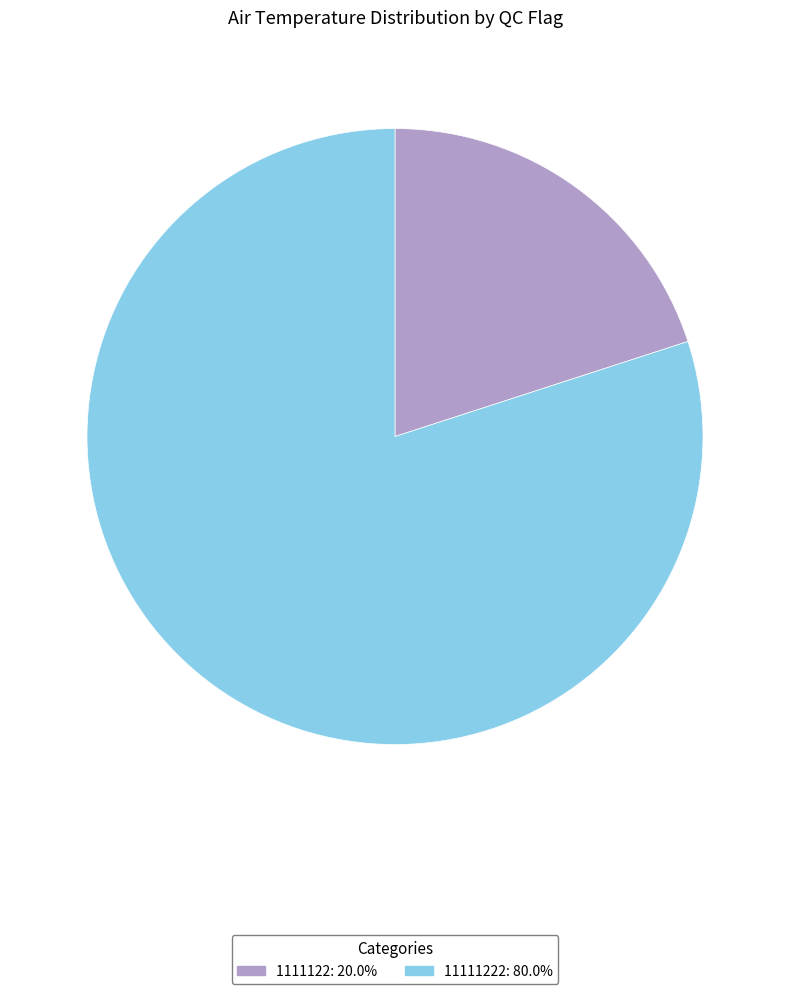

Does any single category account for the majority?

Yes